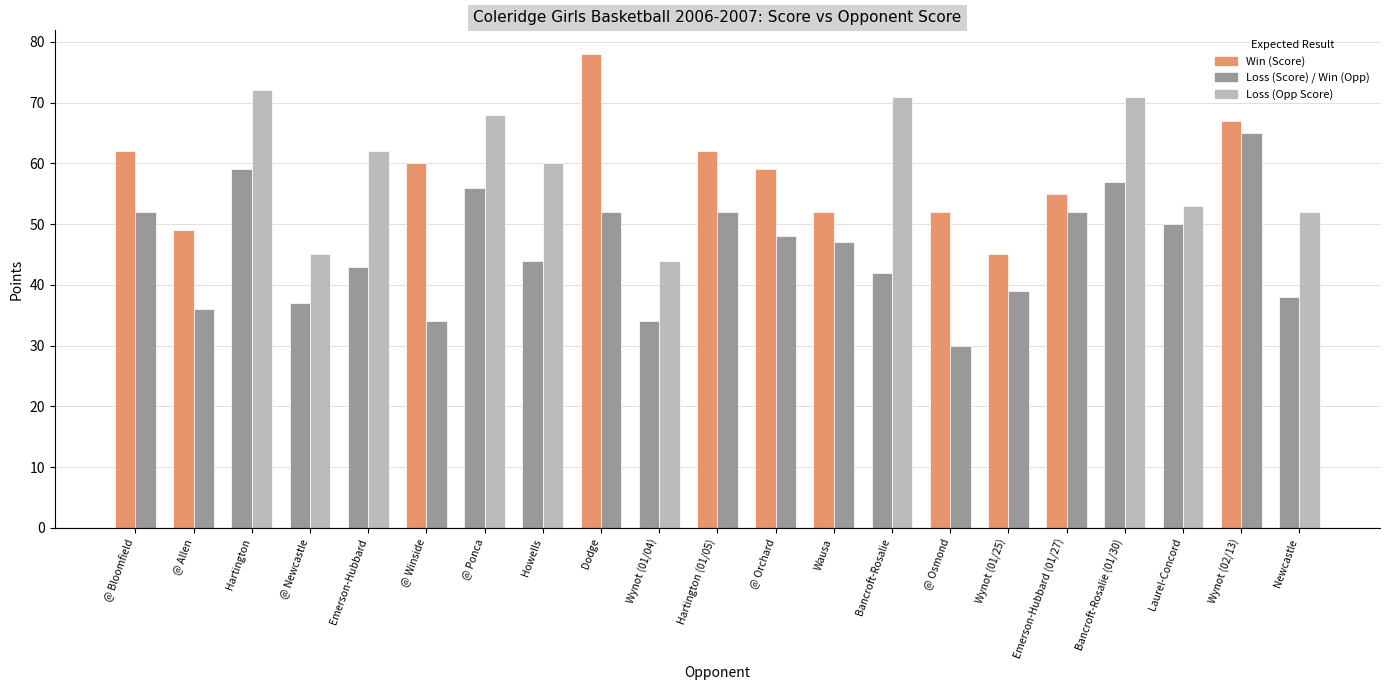

How many distinct data groups are displayed?

2